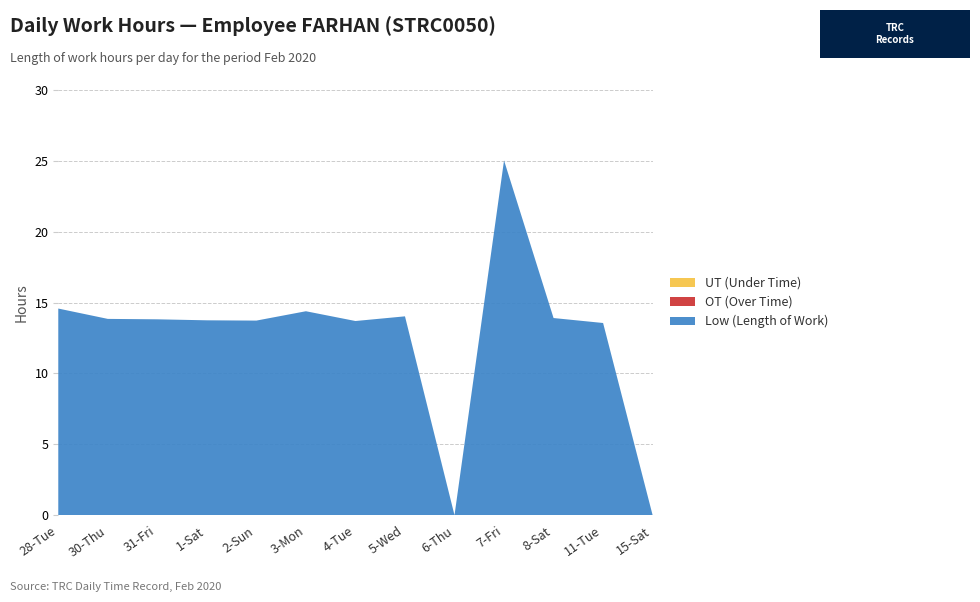

Reading right to left, transcribe all the data shown in this chart.

Low (Length of Work): 0.0	13.6	13.9	25.0	0.0	14.0	13.7	14.4	13.7	13.8	13.8	13.8	14.6
OT (Over Time): 0.0	0.0	0.0	0.0	0.0	0.0	0.0	0.0	0.0	0.0	0.0	0.0	0.0
UT (Under Time): 0.0	0.0	0.0	0.0	0.0	0.0	0.0	0.0	0.0	0.0	0.0	0.0	0.0